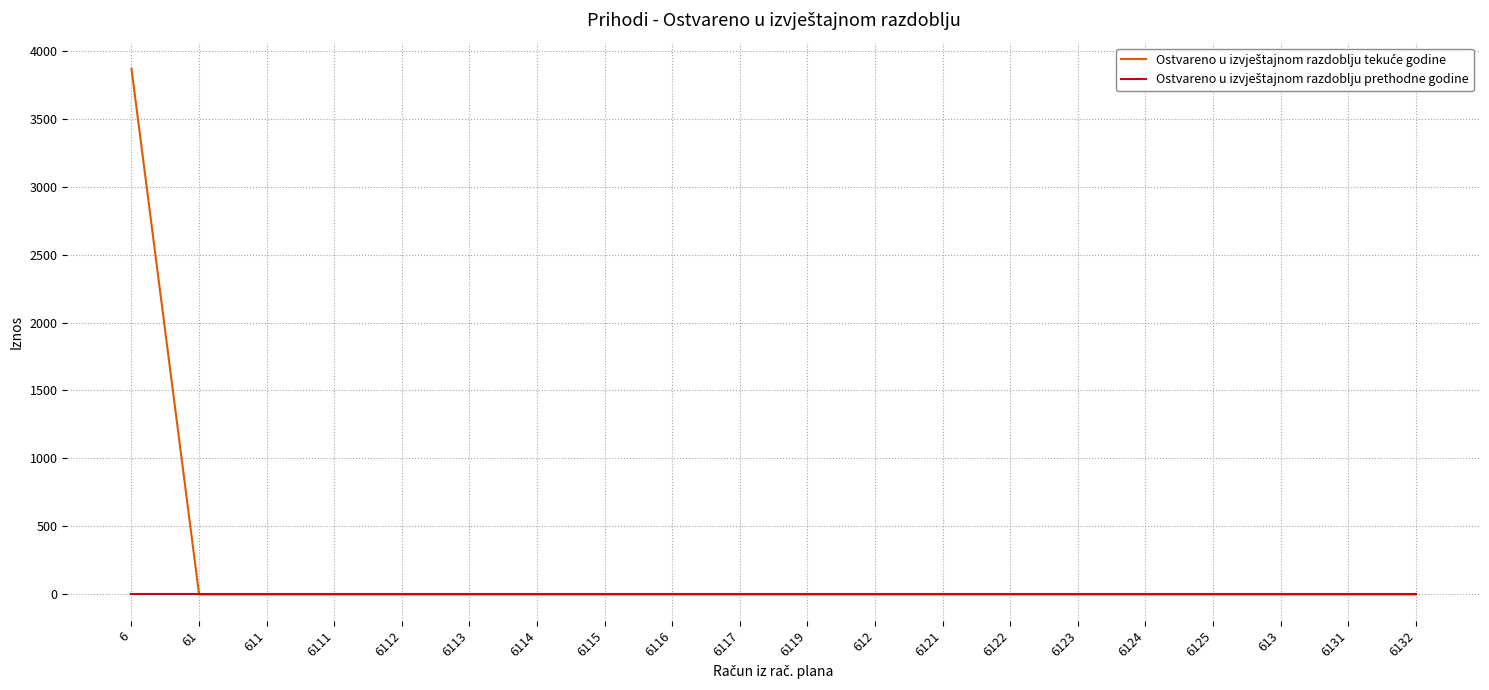

At which category is the sum across all series the highest?

6